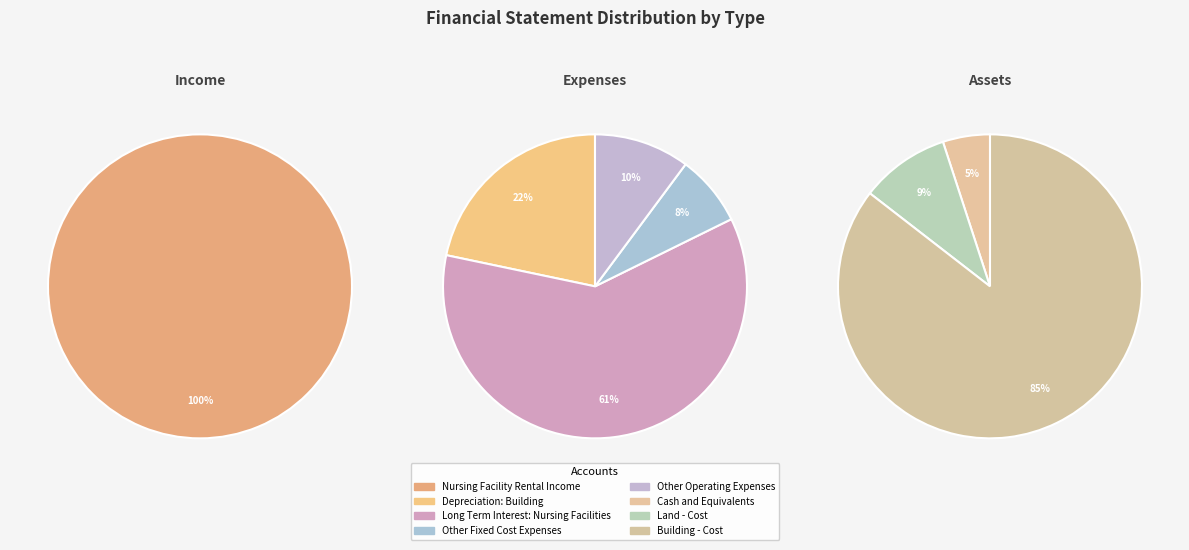

Rank the categories by value from lowest to highest.

Other Fixed Cost Expenses, Other Operating Expenses, Depreciation: Building, Cash and Equivalents, Long Term Interest: Nursing Facilities, Nursing Facility Rental Income, Land - Cost, Building - Cost